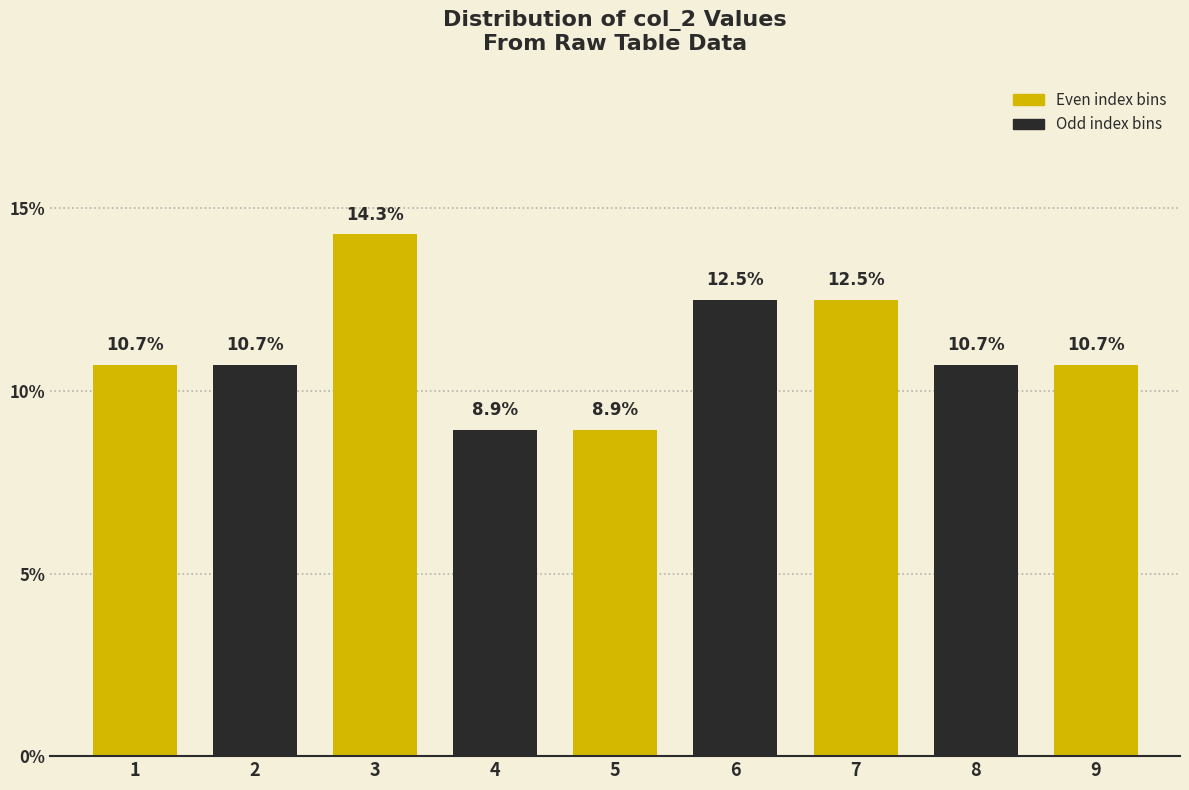

Does the chart contain any negative values?

No